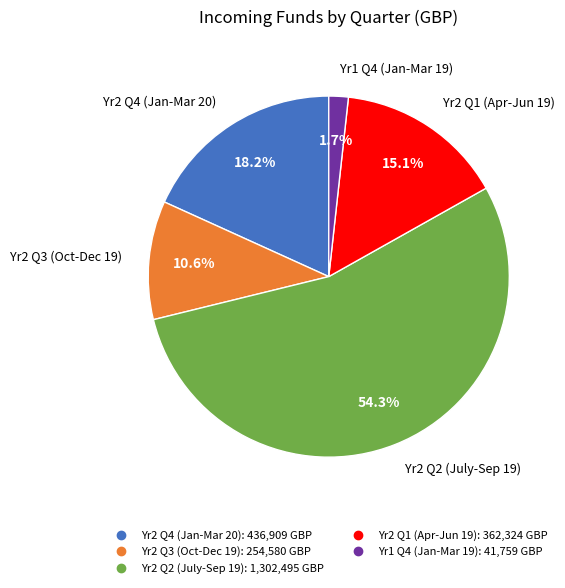

To the nearest percent, what percentage of the pie is Yr2 Q2 (July-Sep 19)?

54%